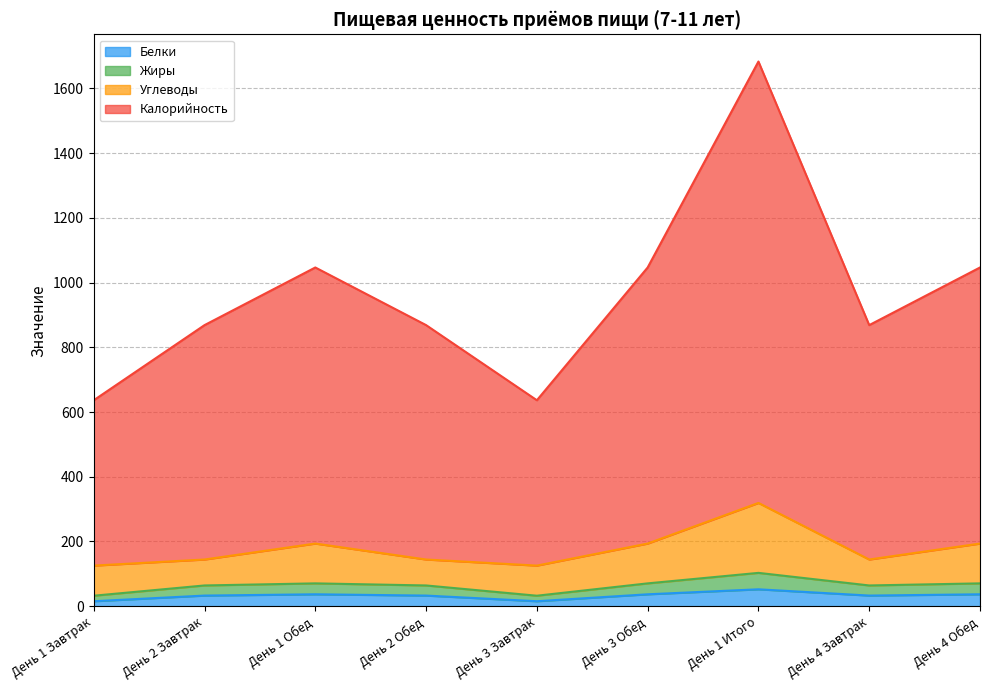

How many data points in Белки are less than 32?

2